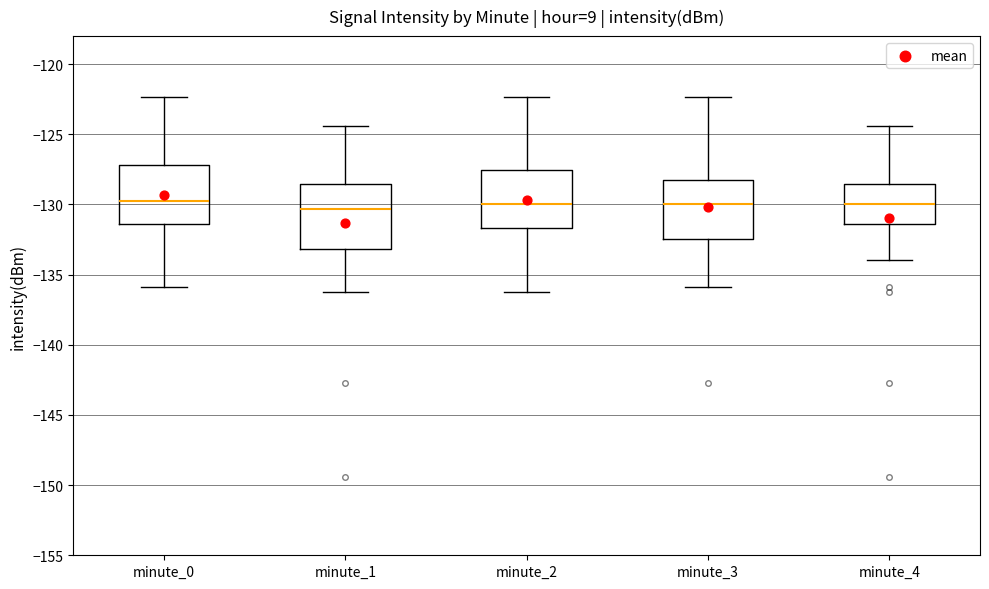

Reading left to right, read every box against the y-axis: the position of its median line, the range the box covers, and the ends of its whiskers. The values are not printed on the chart, so give them approximately, as read against the axis.

minute_0: median -130.0, box -131.5 to -127.0, whiskers -136.0 to -122.5
minute_1: median -130.5, box -133.0 to -128.5, whiskers -136.0 to -124.5
minute_2: median -130.0, box -131.5 to -127.5, whiskers -136.0 to -122.5
minute_3: median -130.0, box -132.5 to -128.0, whiskers -136.0 to -122.5
minute_4: median -130.0, box -131.5 to -128.5, whiskers -134.0 to -124.5